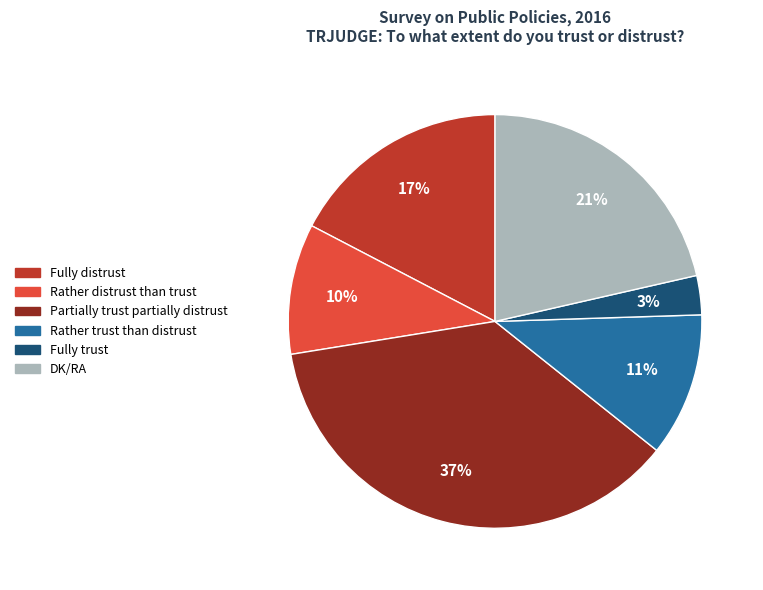

True or false: DK/RA accounts for 21% of the total.

True